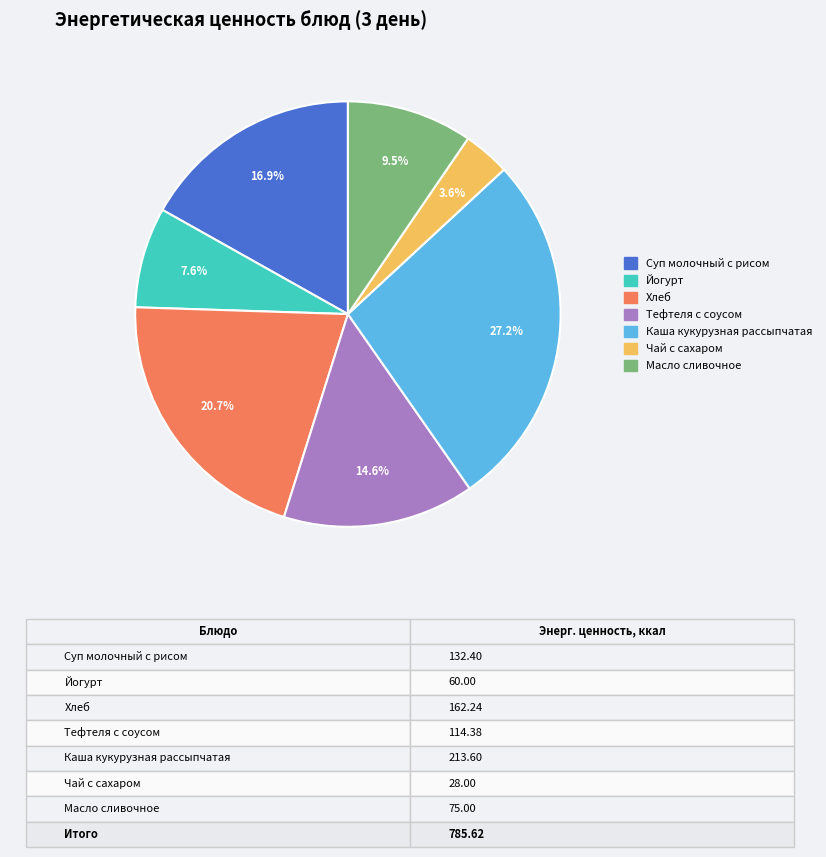

What portion of the pie excludes Хлеб?

79.3%